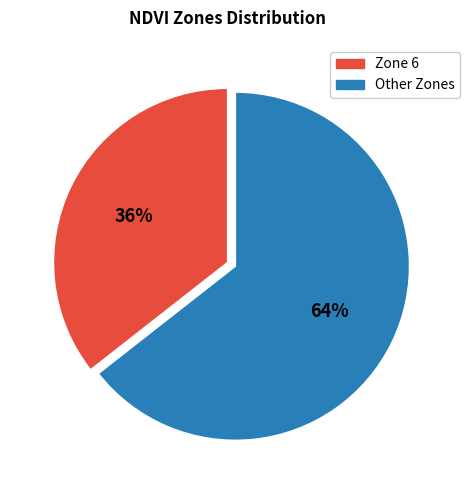

To the nearest percent, what is the average slice percentage?

50%